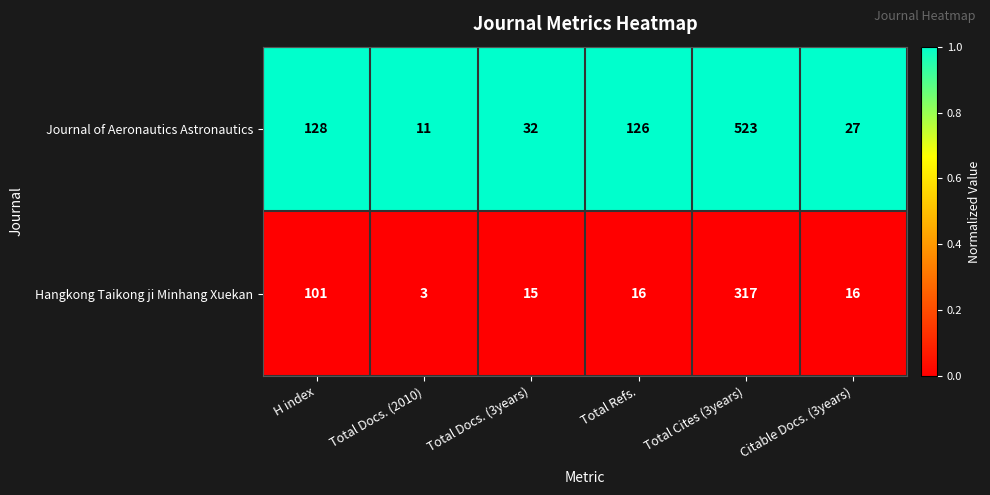

Rank the series by their maximum value, from highest to lowest.

Journal of Aeronautics Astronautics, Hangkong Taikong ji Minhang Xuekan